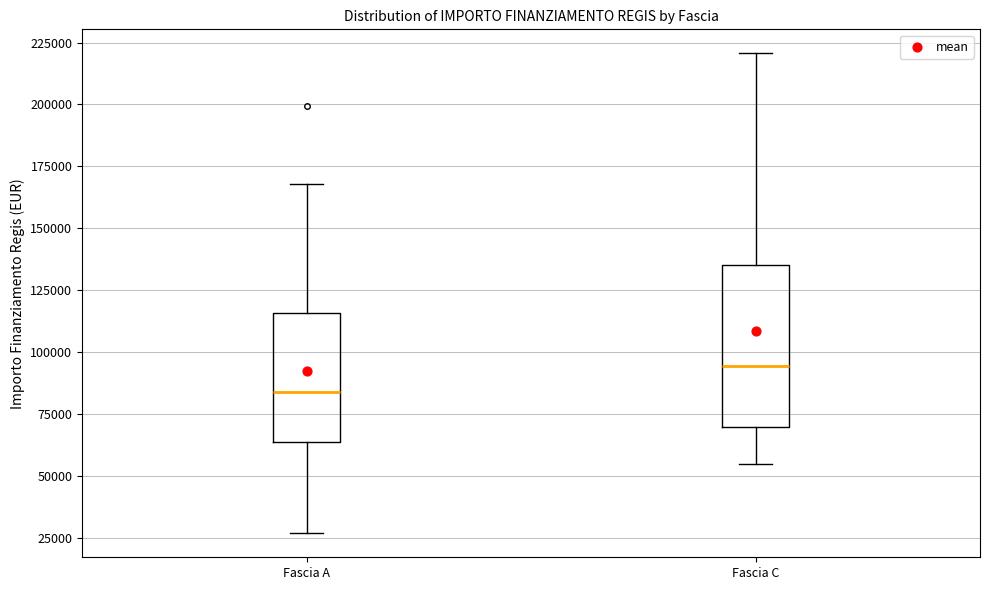

Reading left to right, read every box against the y-axis: the position of its median line, the range the box covers, and the ends of its whiskers. The values are not printed on the chart, so give them approximately, as read against the axis.

Fascia A: median 85000, box 65000 to 115000, whiskers 25000 to 170000
Fascia C: median 95000, box 70000 to 135000, whiskers 55000 to 220000